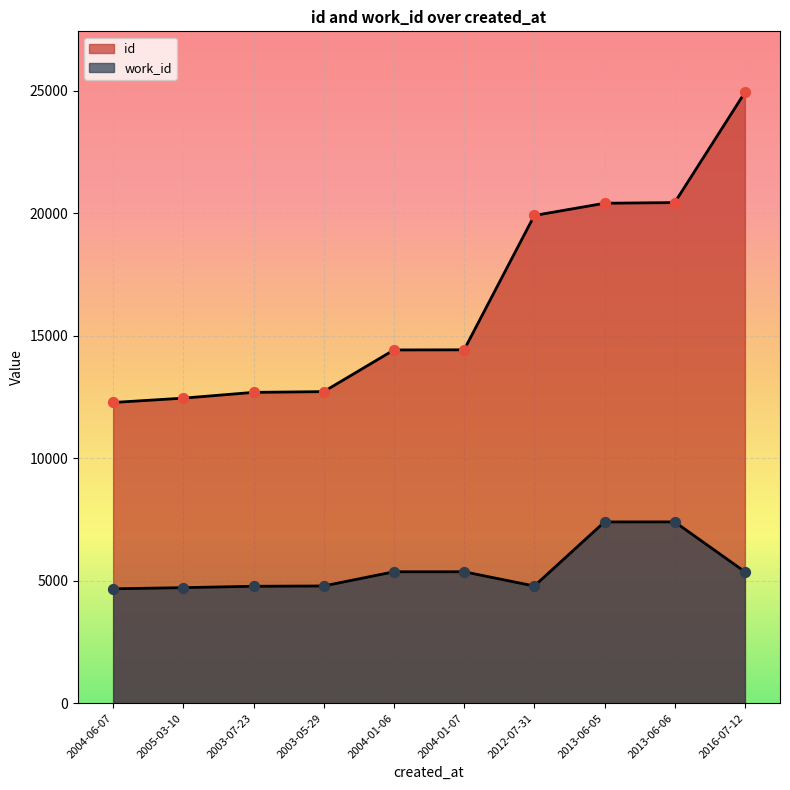

At which category is the sum across all series the highest?

2016-07-12